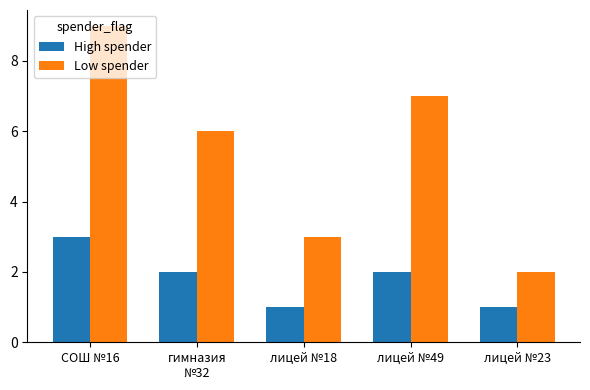

What is the sum of the Low spender values at лицей №49 and лицей №18?

10